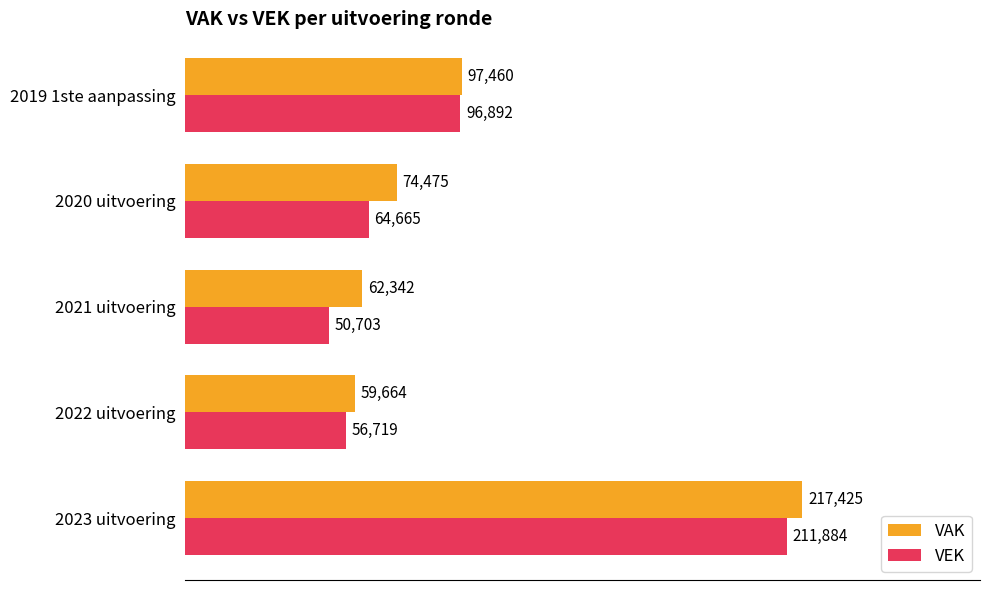

The value of VEK at 2021 uitvoering is 50703. True or false?

True